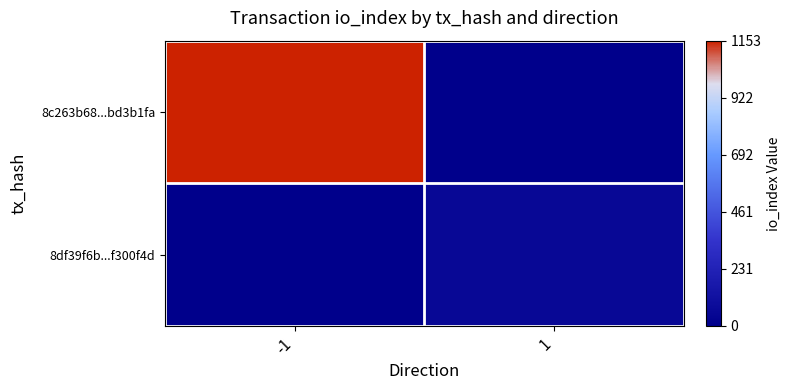

Which label corresponds to the smallest value in the chart?

1